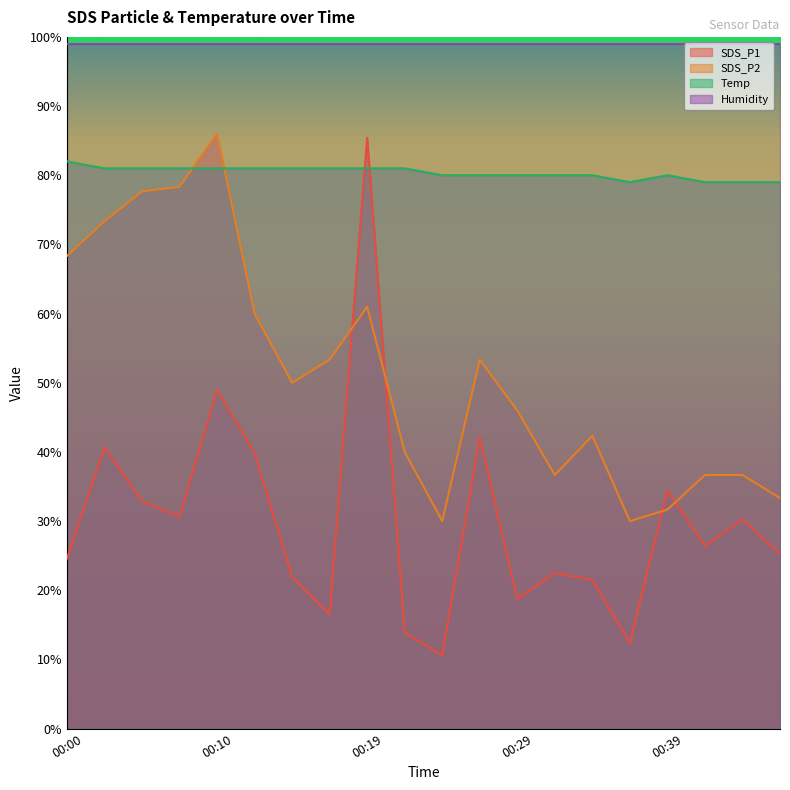

Rank the series by their average value, from highest to lowest.

Humidity, Temp, SDS_P2, SDS_P1